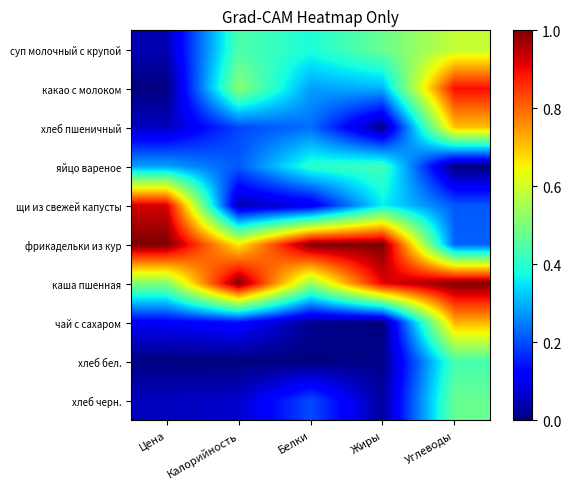

Reading left to right, transcribe all the data shown in this chart.

суп молочный с крупой: Цена=0.0	Калорийность=0.4	Белки=0.4	Жиры=0.5	Углеводы=0.6
какао с молоком: Цена=0.0	Калорийность=0.5	Белки=0.3	Жиры=0.3	Углеводы=0.9
хлеб пшеничный: Цена=0.1	Калорийность=0.2	Белки=0.2	Жиры=0.0	Углеводы=0.7
яйцо вареное: Цена=0.3	Калорийность=0.2	Белки=0.4	Жиры=0.4	Углеводы=0.0
щи из свежей капусты: Цена=0.9	Калорийность=0.0	Белки=0.1	Жиры=0.4	Углеводы=0.2
фрикадельки из кур: Цена=1.0	Калорийность=0.7	Белки=1.0	Жиры=1.0	Углеводы=0.2
каша пшенная: Цена=0.5	Калорийность=1.0	Белки=0.5	Жиры=0.9	Углеводы=1.0
чай с сахаром: Цена=0.1	Калорийность=0.1	Белки=0.0	Жиры=0.0	Углеводы=0.7
хлеб бел.: Цена=0.0	Калорийность=0.0	Белки=0.0	Жиры=0.0	Углеводы=0.4
хлеб черн.: Цена=0.1	Калорийность=0.1	Белки=0.2	Жиры=0.0	Углеводы=0.5